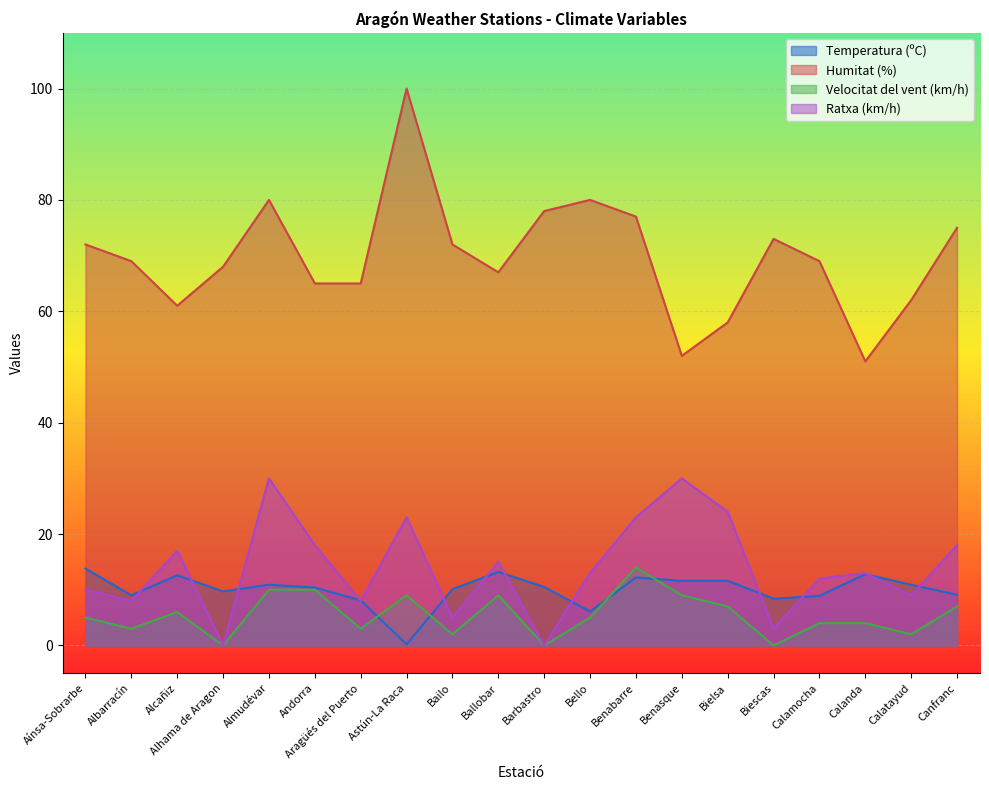

The value of Velocitat del vent (km/h) at Barbastro is -7.8. True or false?

False